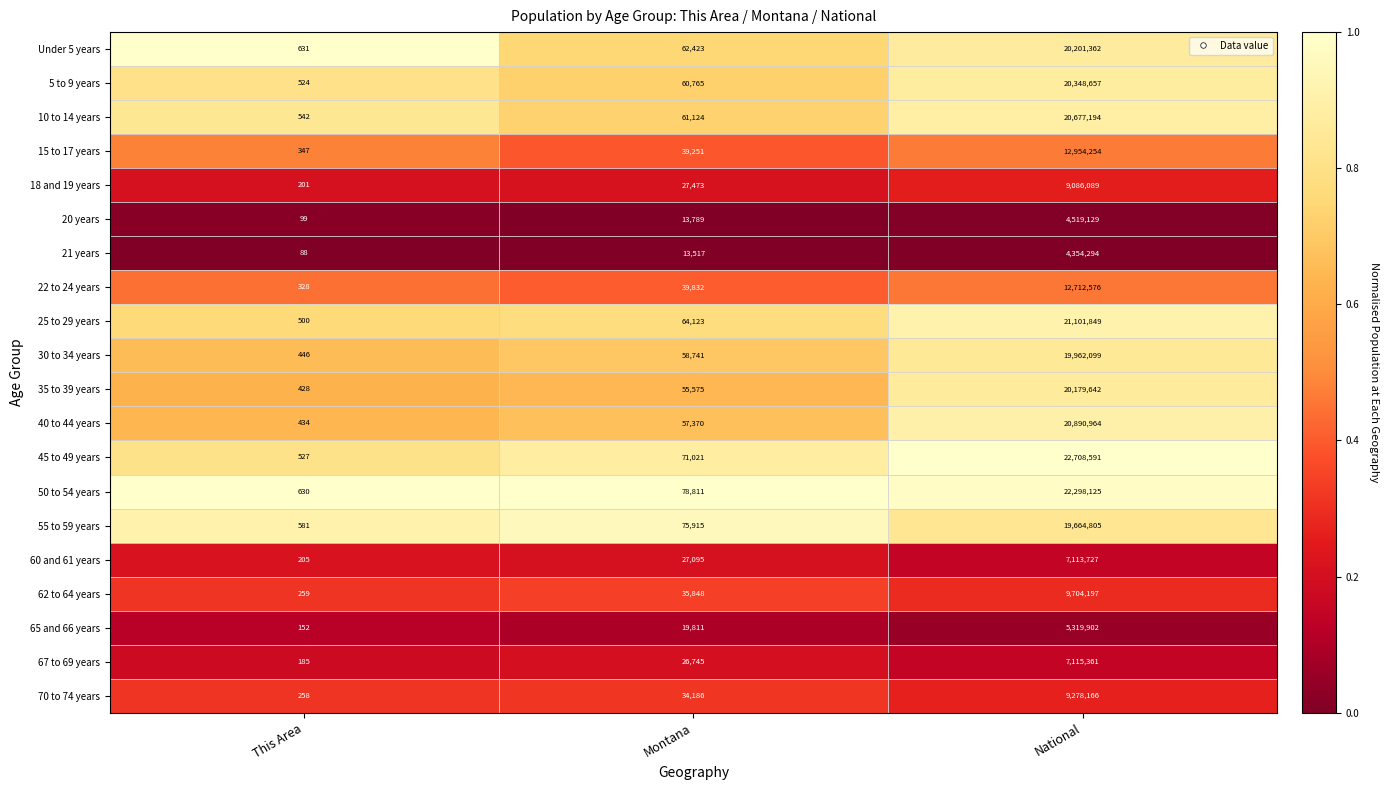

List the series in order of their peak value, highest first.

45 to 49 years, 50 to 54 years, 25 to 29 years, 40 to 44 years, 10 to 14 years, 5 to 9 years, Under 5 years, 35 to 39 years, 30 to 34 years, 55 to 59 years, 15 to 17 years, 22 to 24 years, 62 to 64 years, 70 to 74 years, 18 and 19 years, 67 to 69 years, 60 and 61 years, 65 and 66 years, 20 years, 21 years